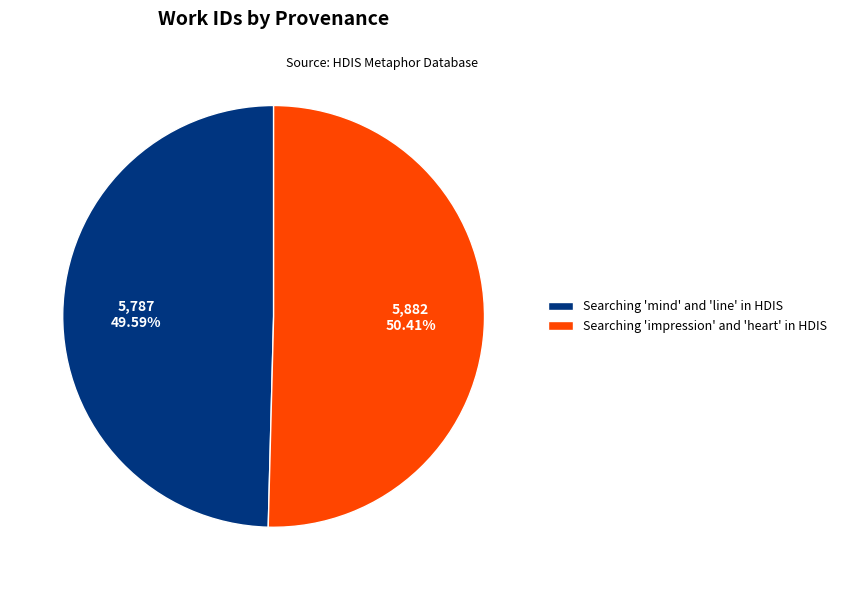

How many segments does this pie chart have?

2